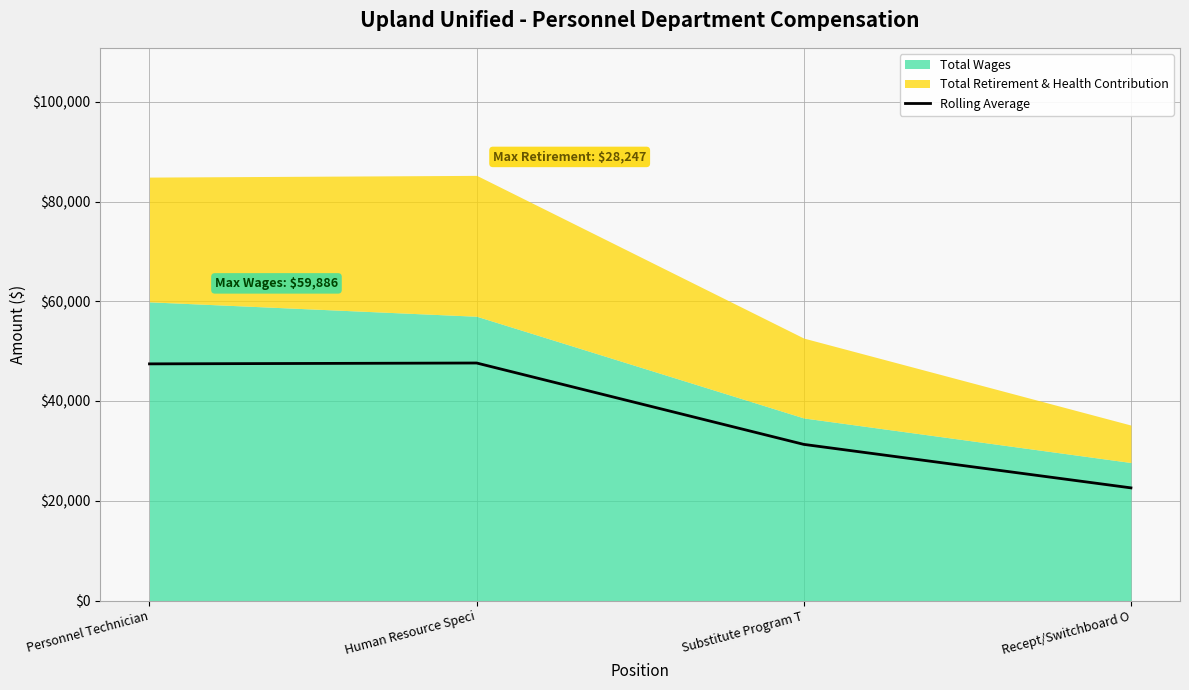

Read the value at Recept/Switchboard O.

22587.0